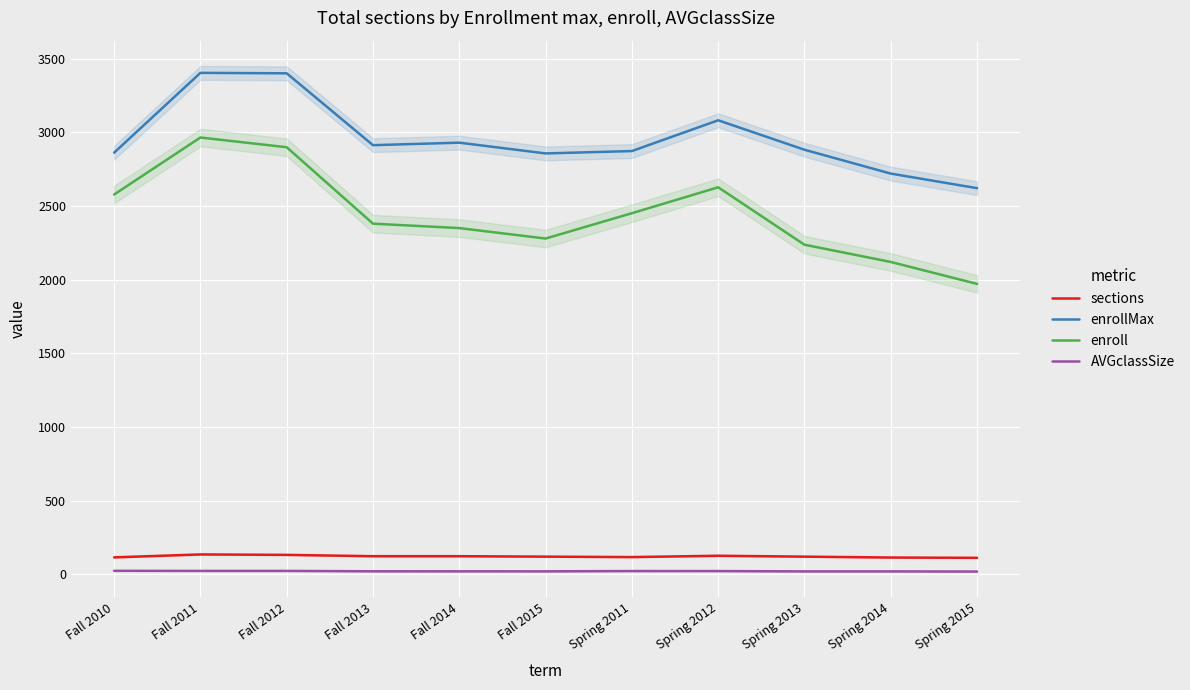

True or false: AVGclassSize and sections cross at least once.

False